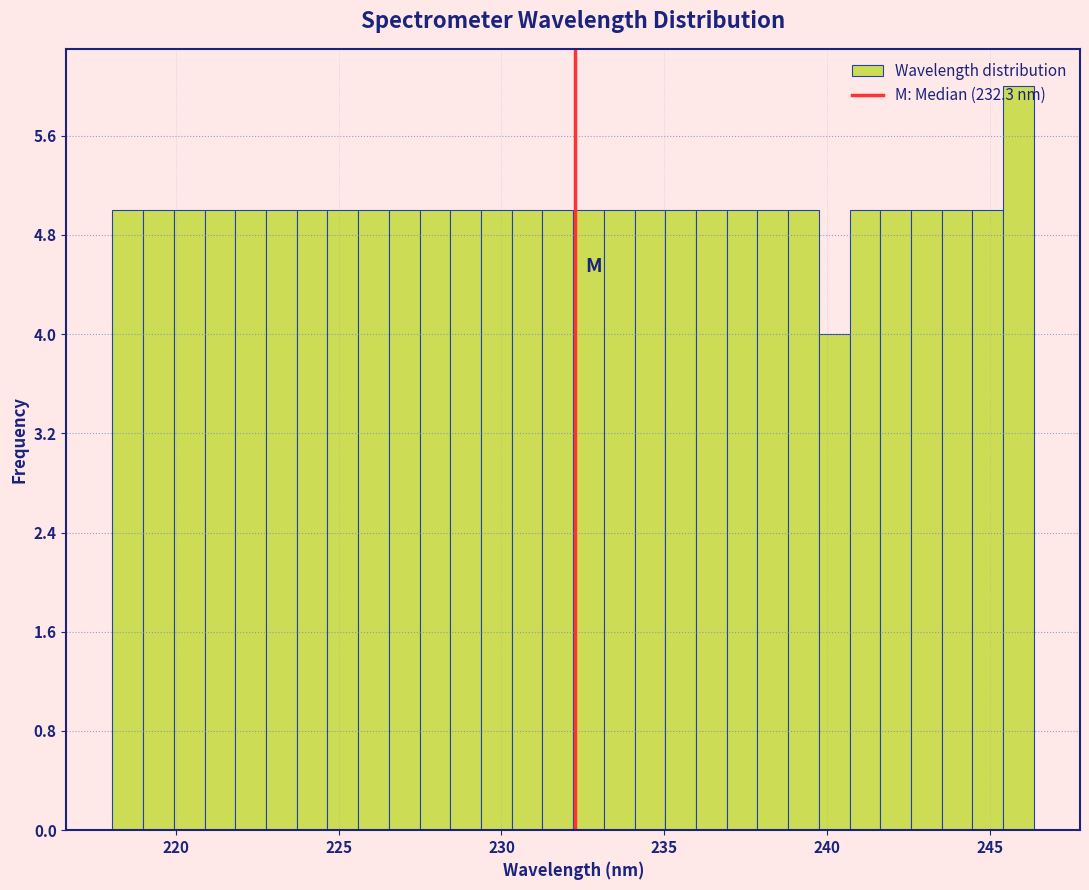

Read against the x-axis, roughly where is the centre of the tallest bar?

246.0